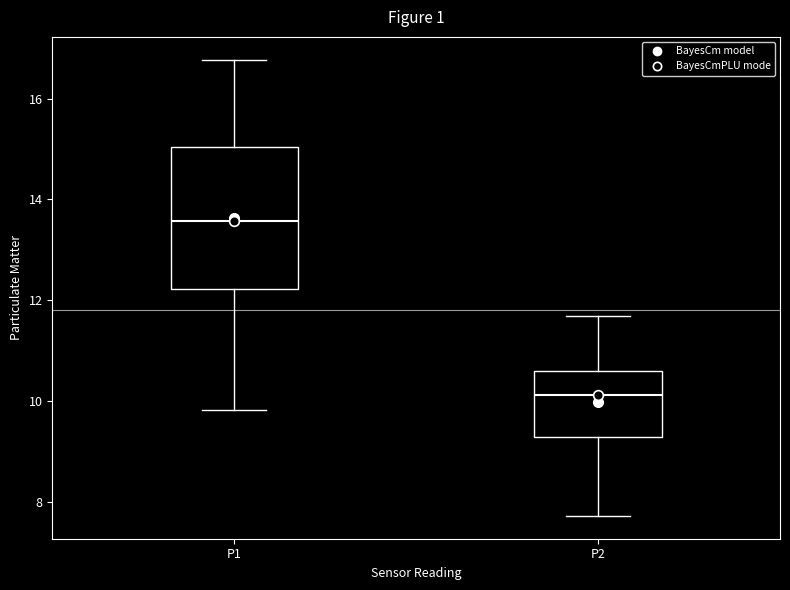

Where is the lower edge of the box for P2 on the y-axis? The values are not printed on the chart, so give them approximately, as read against the axis.

9.4